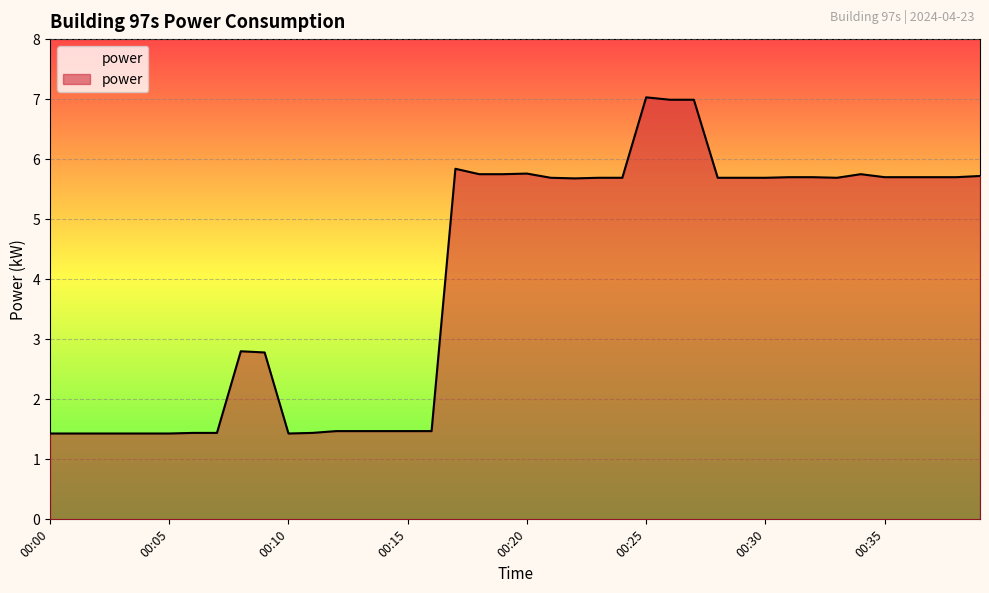

What is the difference between the maximum and minimum values?

5.6